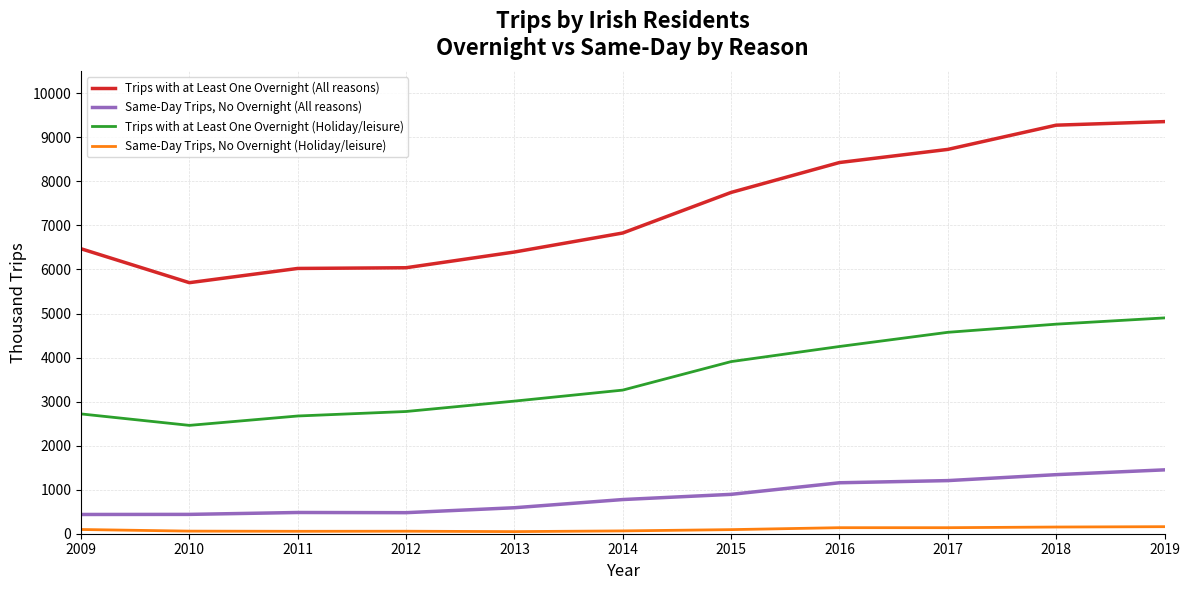

Is it true that Trips with at Least One Overnight (All reasons) equals 2241 at 2009?

False